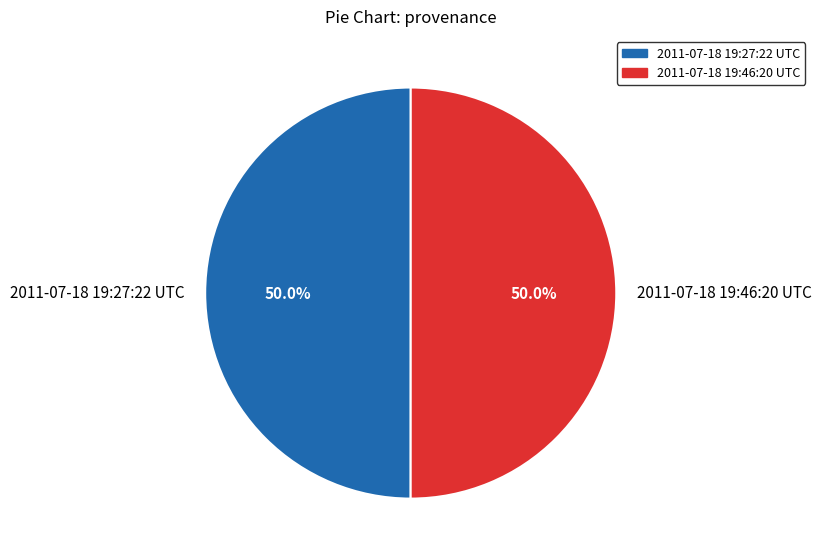

How many slices are in this pie chart?

2